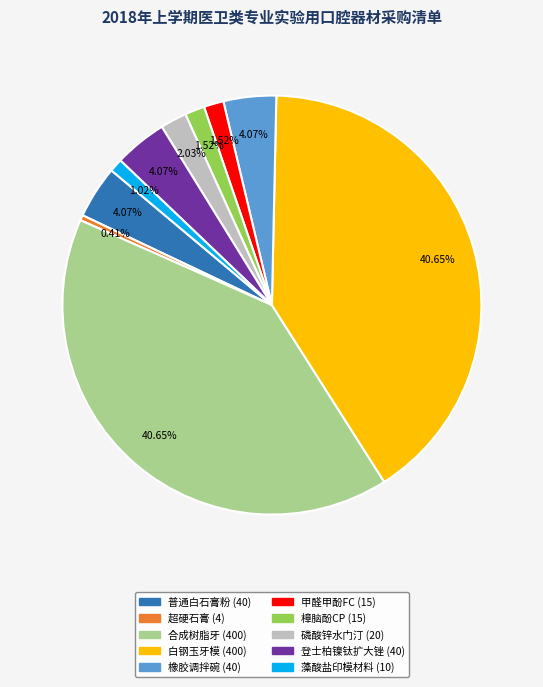

Between 磷酸锌水门汀 and 樟脑酚CP, which is larger?

磷酸锌水门汀